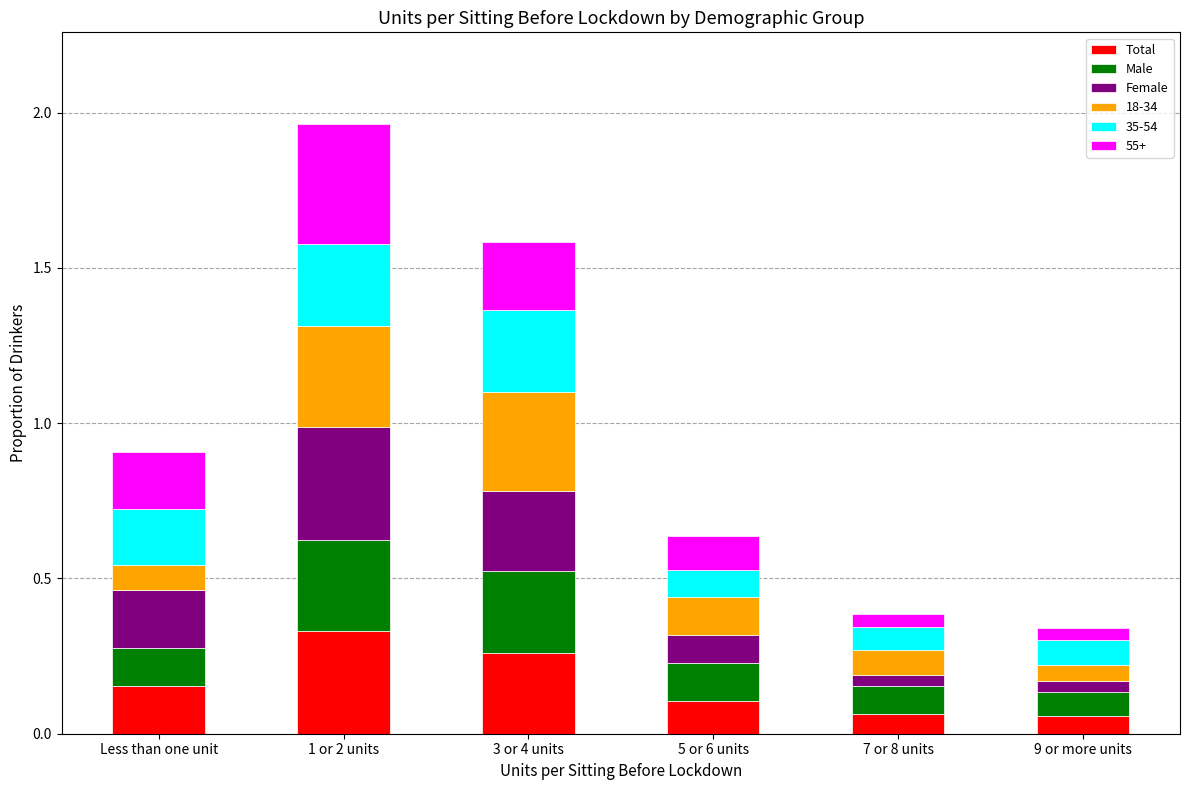

At which category is the sum across all series the highest?

1 or 2 units